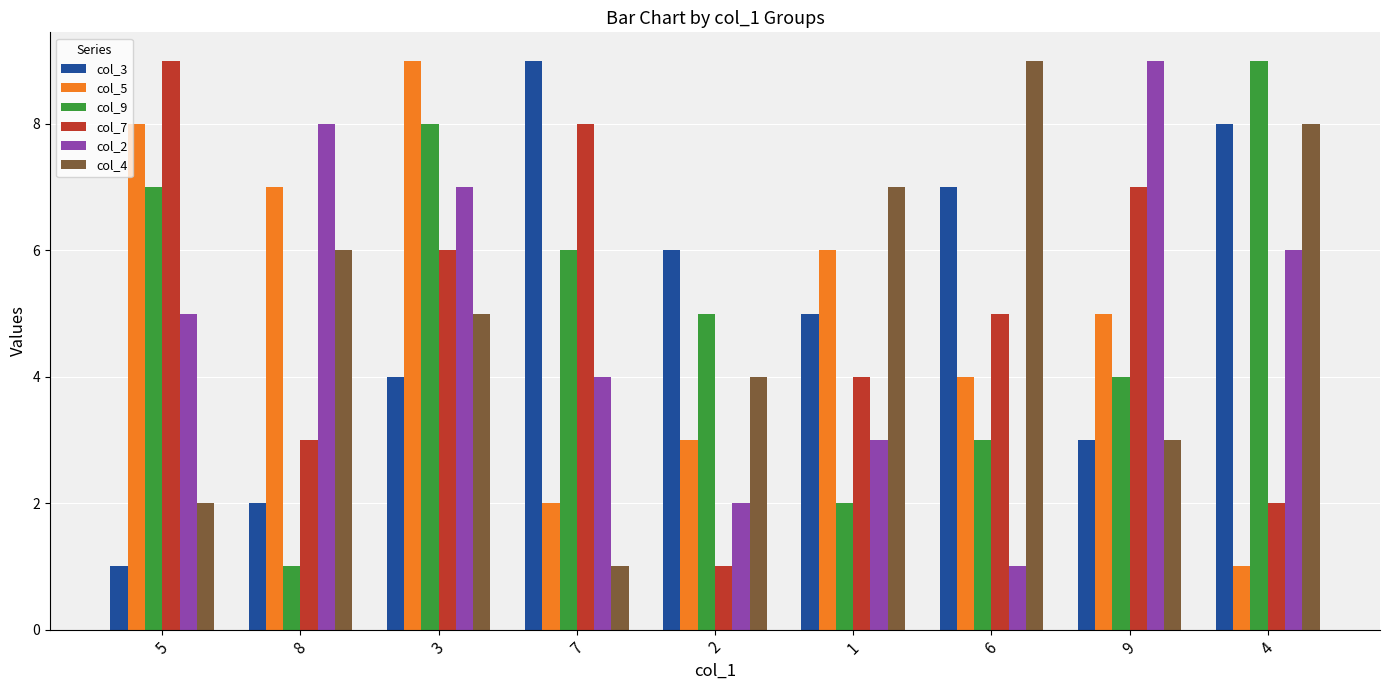

Rank the series at 2 from lowest to highest value.

col_7, col_2, col_5, col_4, col_9, col_3